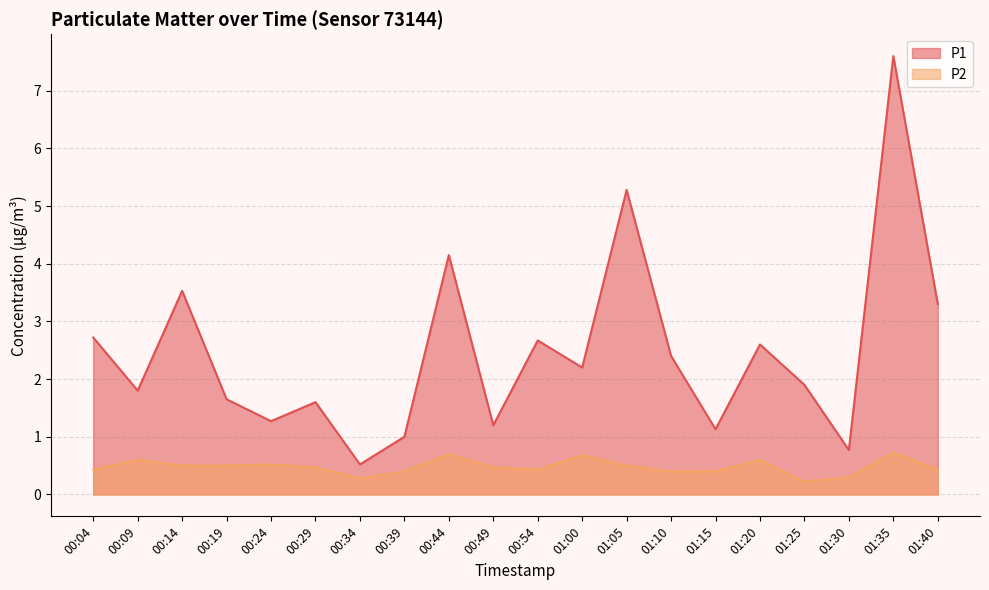

Which category has the lowest value in the P2 series?

01:25